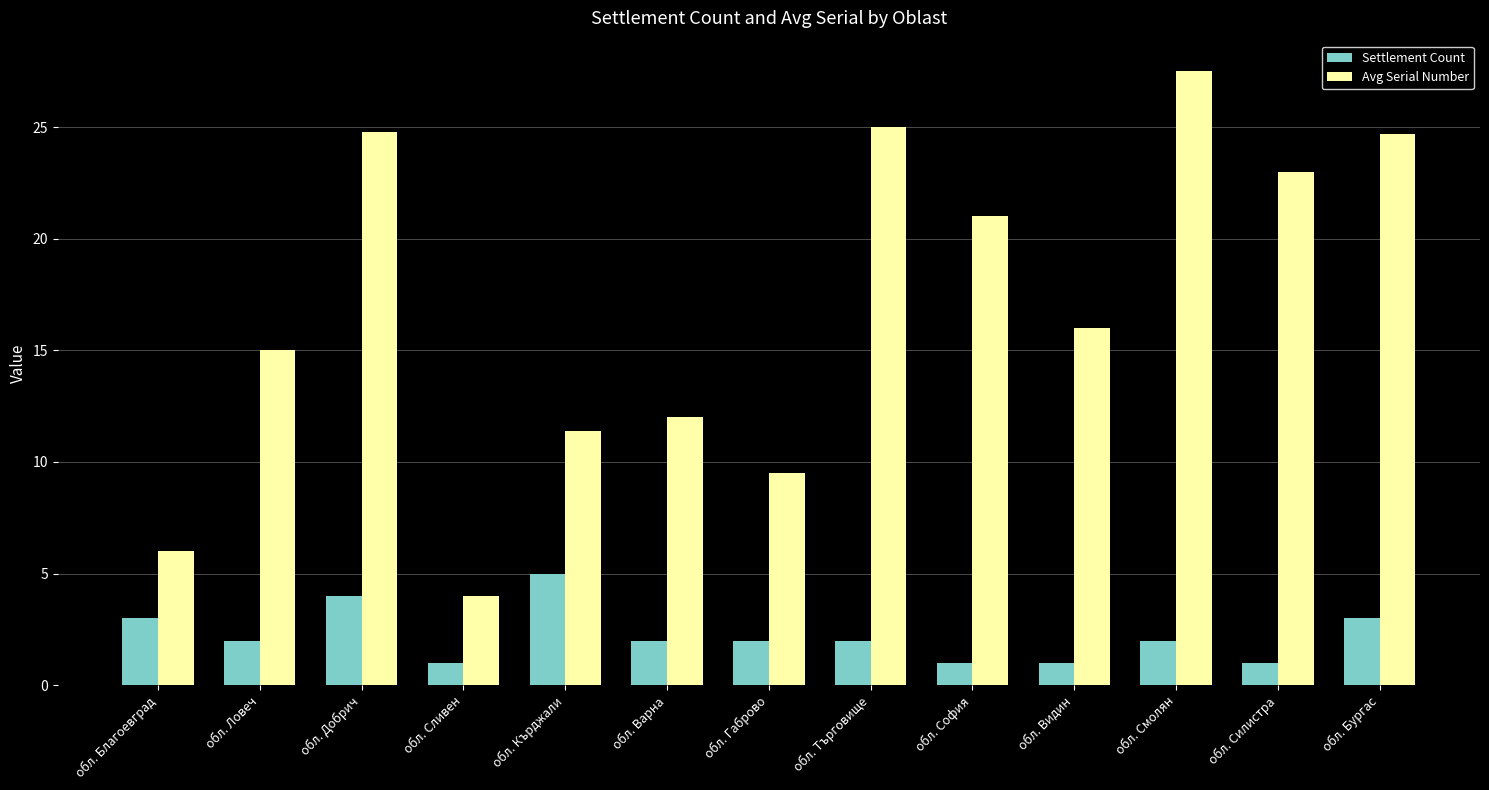

Rank the series by their average value, from lowest to highest.

Settlement Count, Avg Serial Number